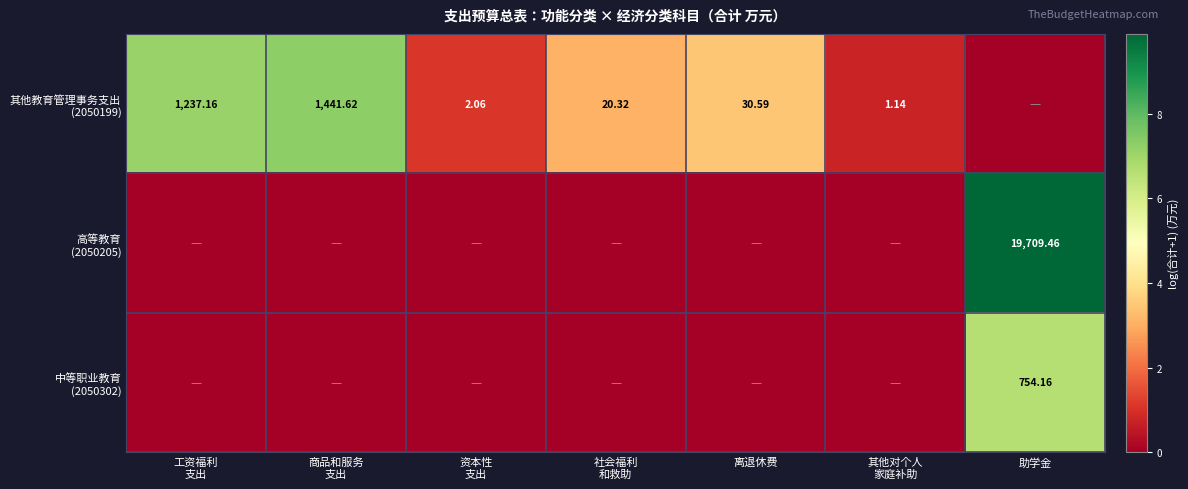

How many positive values does the 高等教育 (2050205) series have?

1